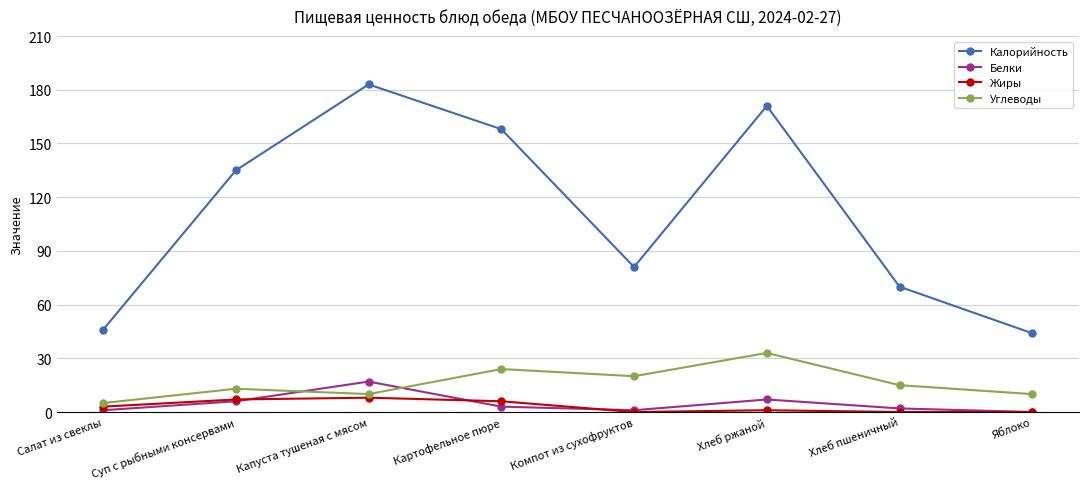

At how many categories does at least one series exceed 113?

4